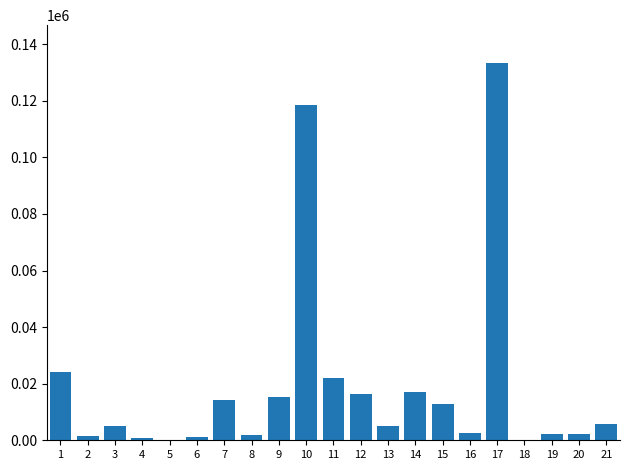

What is the sum of all values?

402556